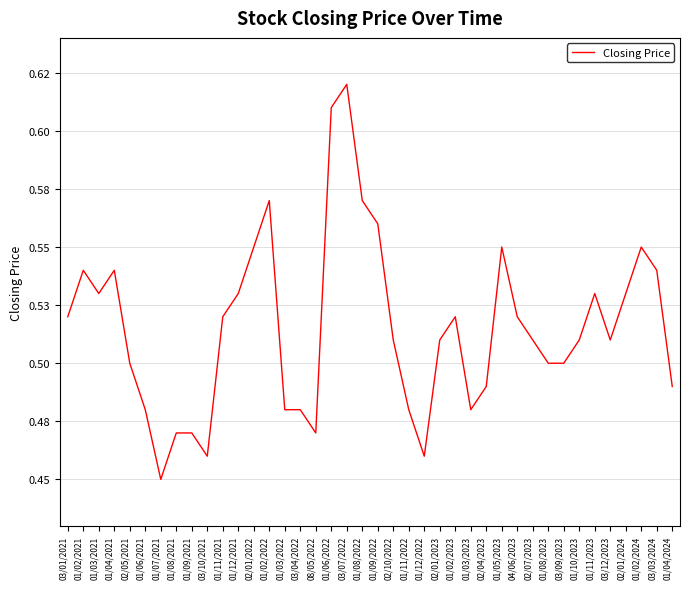

Reading left to right, transcribe all the data shown in this chart.

0.5	0.5	0.5	0.5	0.5	0.5	0.5	0.5	0.5	0.5	0.5	0.5	0.6	0.6	0.5	0.5	0.5	0.6	0.6	0.6	0.6	0.5	0.5	0.5	0.5	0.5	0.5	0.5	0.6	0.5	0.5	0.5	0.5	0.5	0.5	0.5	0.5	0.6	0.5	0.5